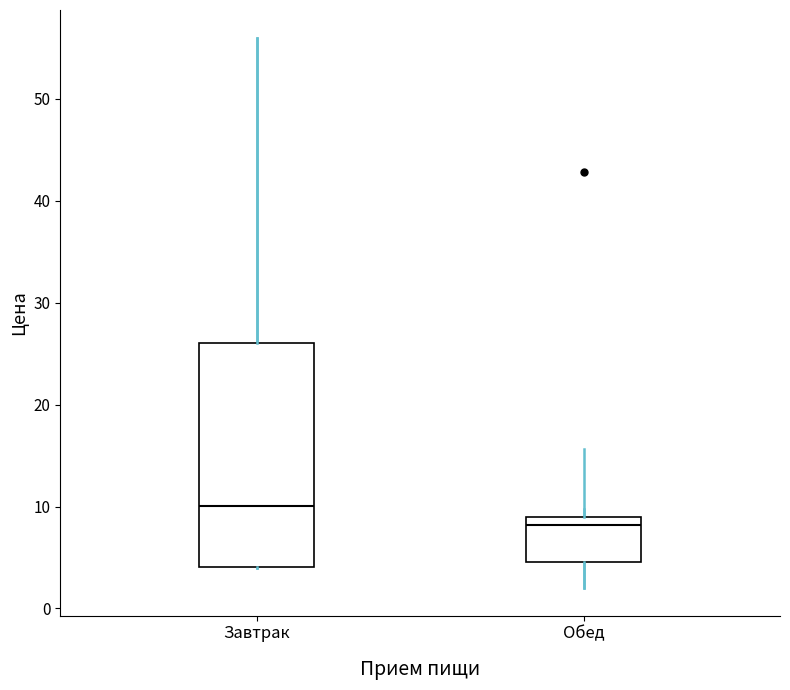

Comparing the boxes themselves (not the whiskers), which one is the tallest?

Завтрак